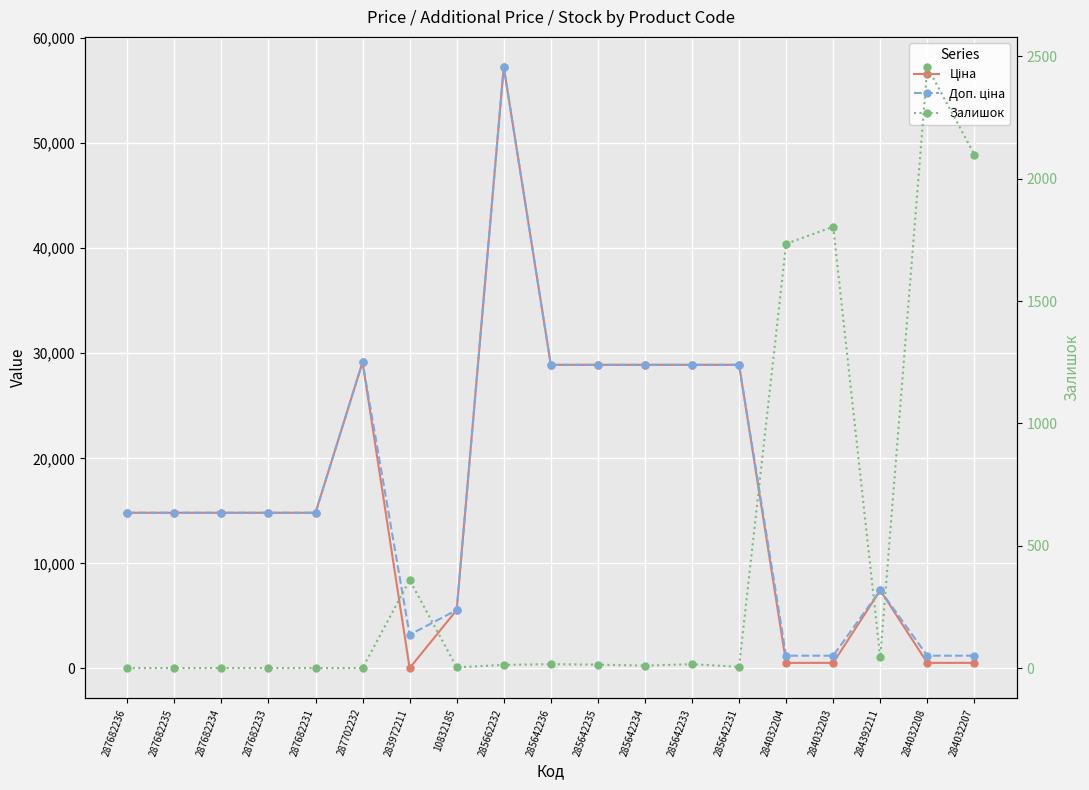

Count the number of data series in this chart.

3